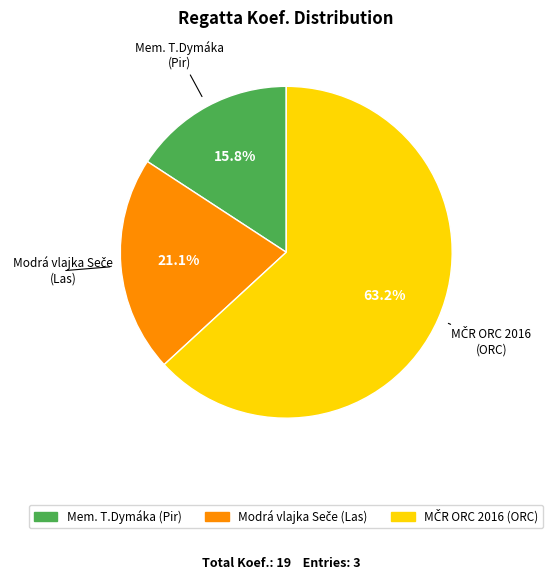

Is there any slice that represents more than half of the pie?

Yes